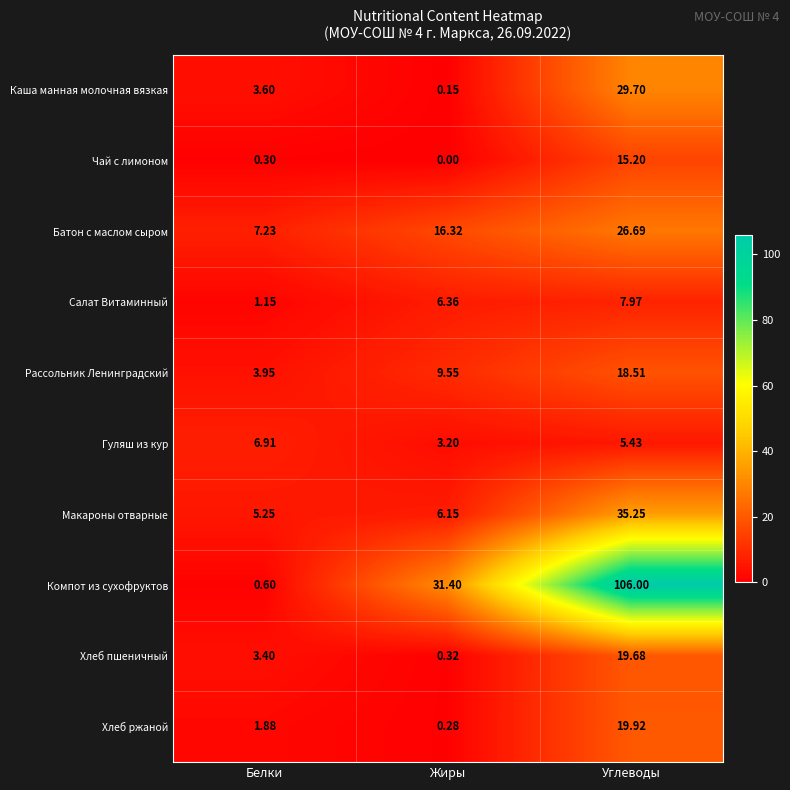

Which category has the highest value across all series?

Углеводы